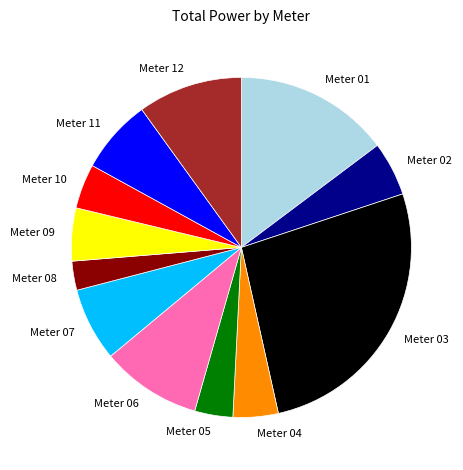

Is there a majority slice in this chart?

No